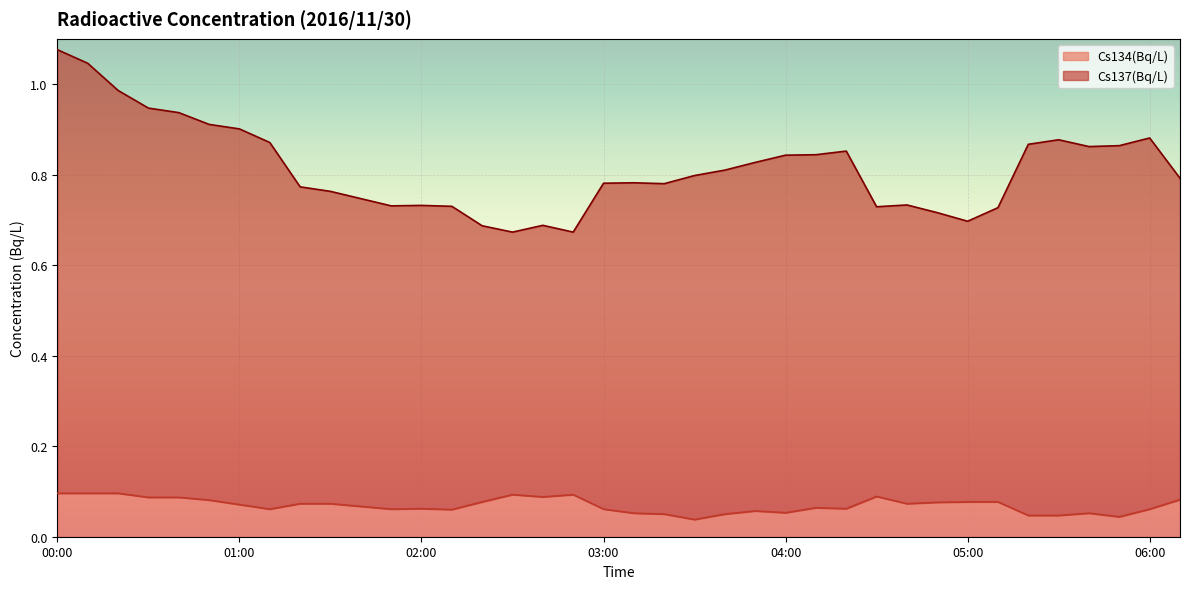

Does the chart display data point markers on the line(s)?

No